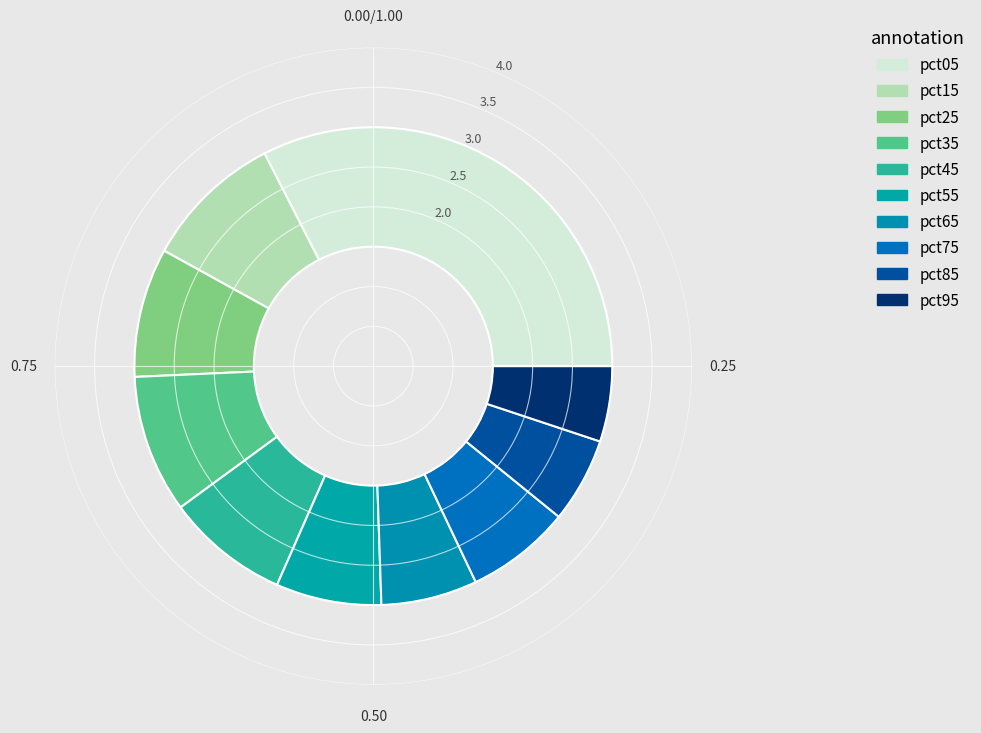

Combined, what portion of the pie is pct65 and pct35?

15.9%